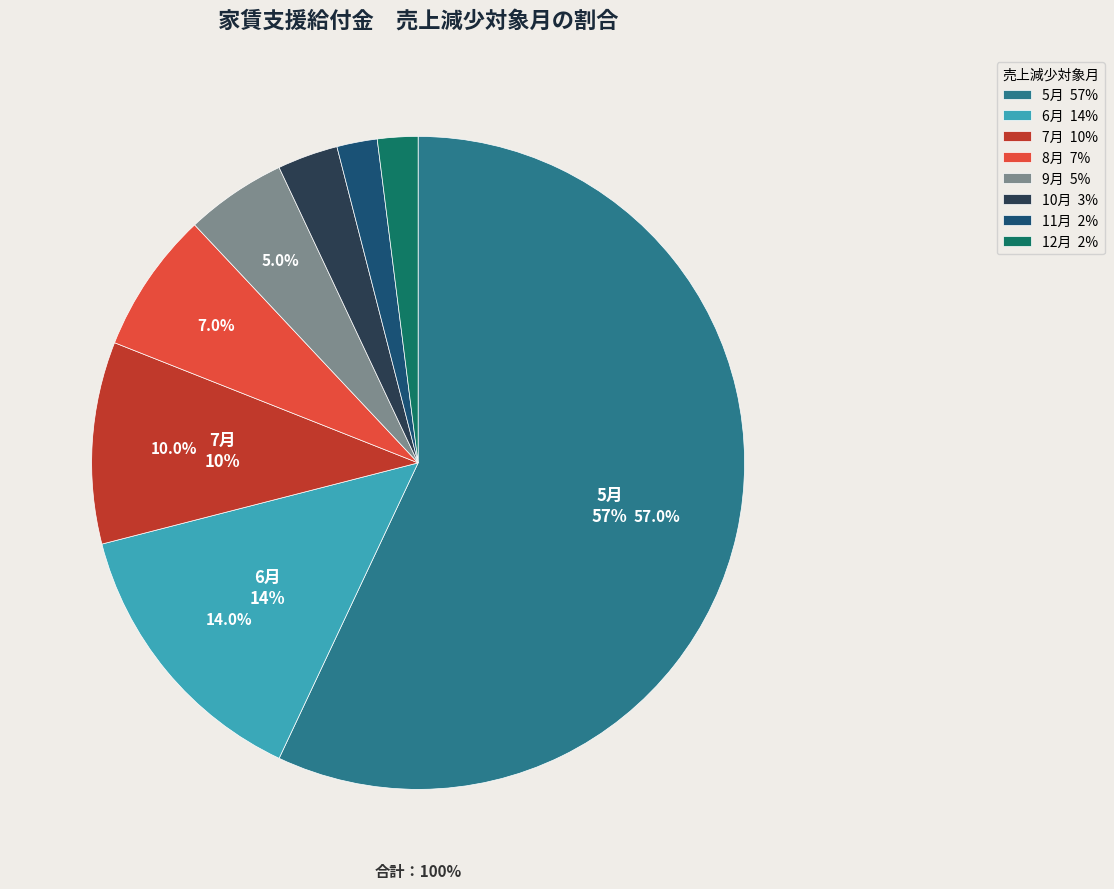

Which has a higher value, 9月 or 12月?

9月